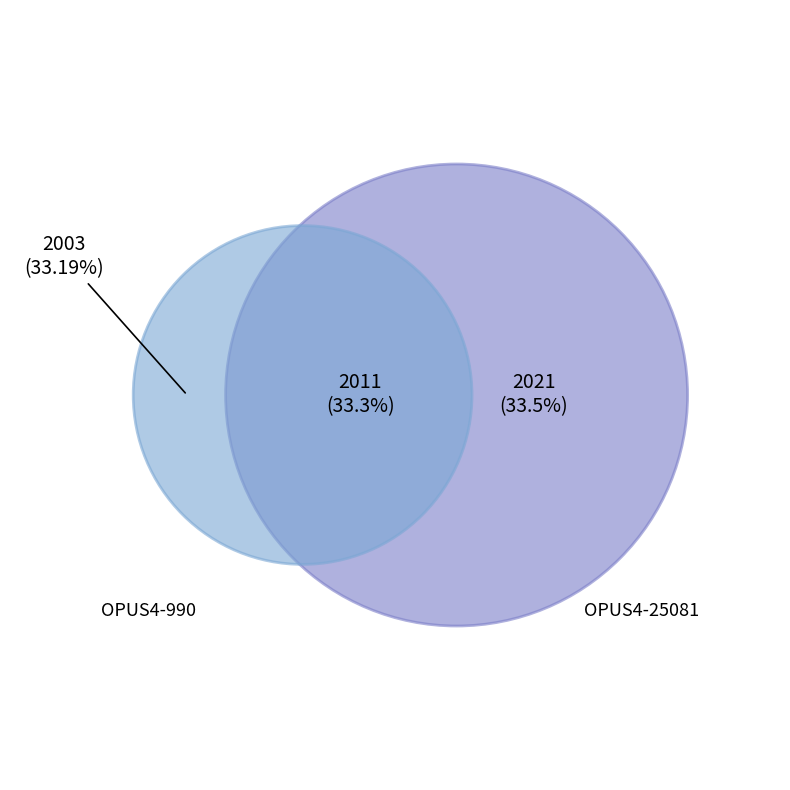

Does any single category account for the majority?

No